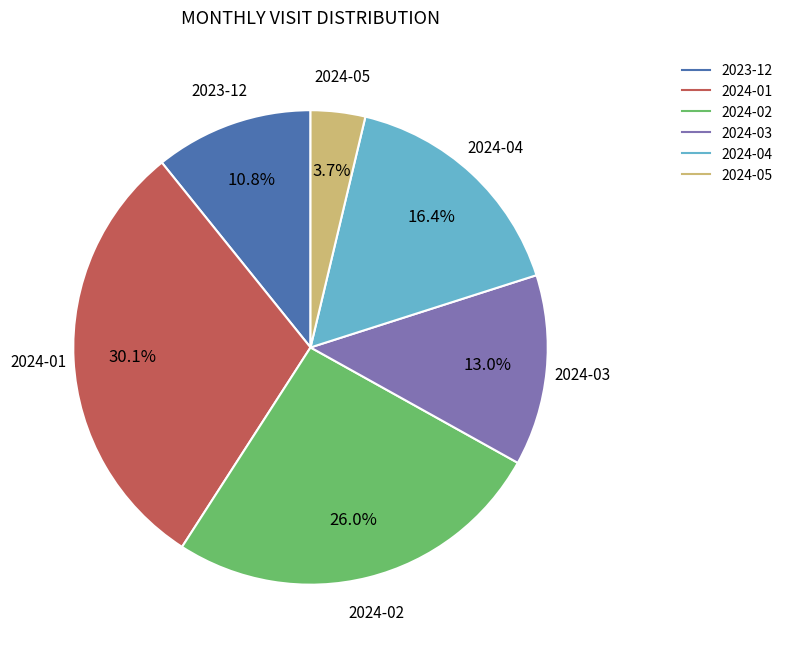

What percentage is the 2024-01 slice, to the nearest percent?

30%